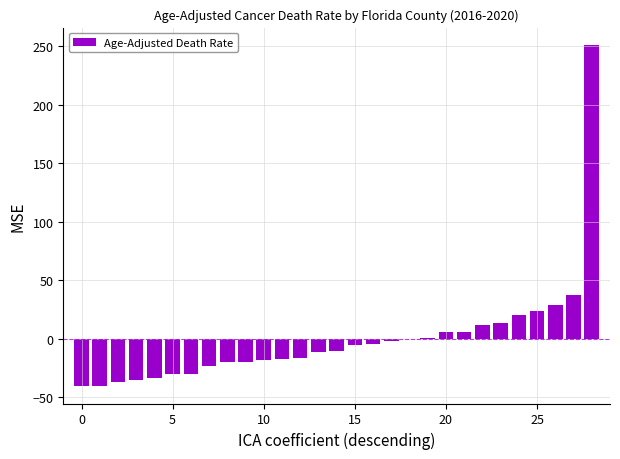

What is the maximum value shown in the chart?

251.2